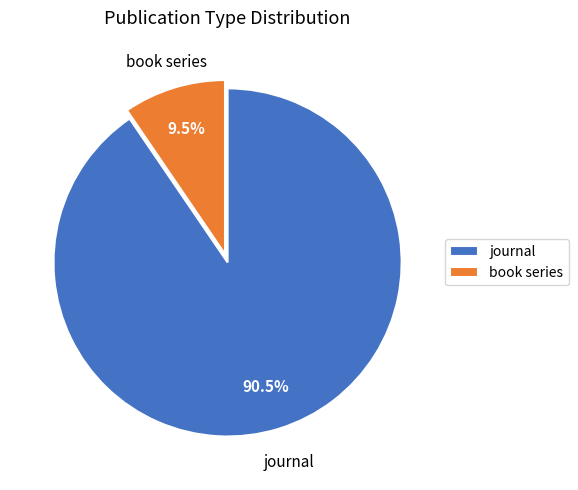

Rank the categories by value from lowest to highest.

book series, journal